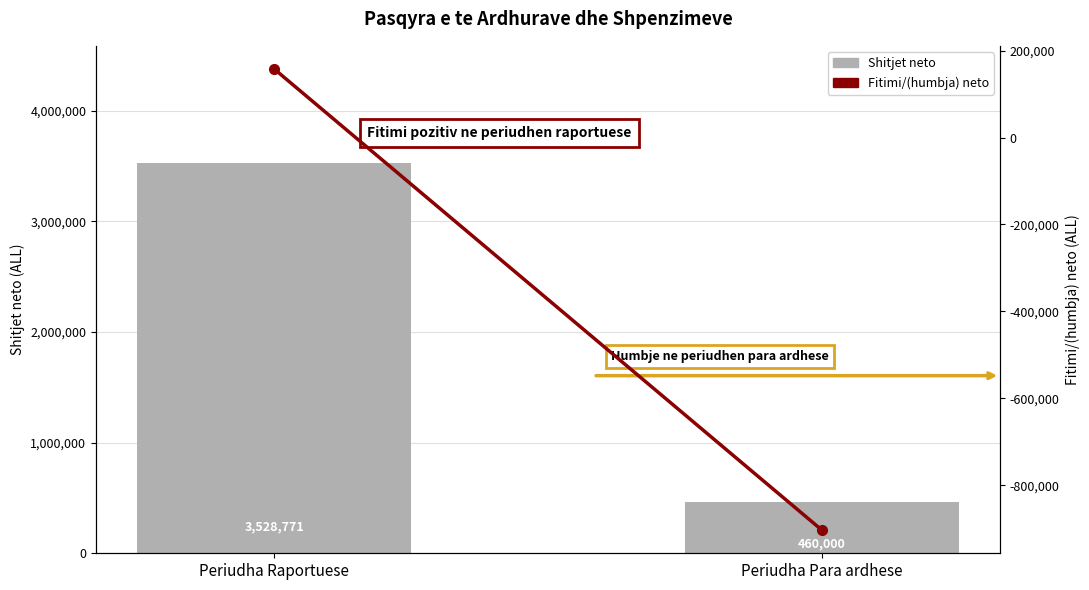

How many categories are shown in the chart?

2